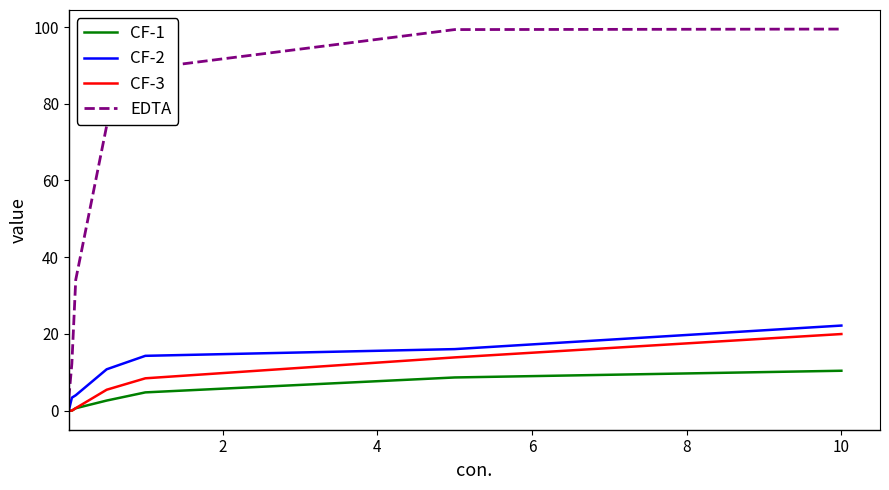

Which series has the largest total across all categories?

EDTA